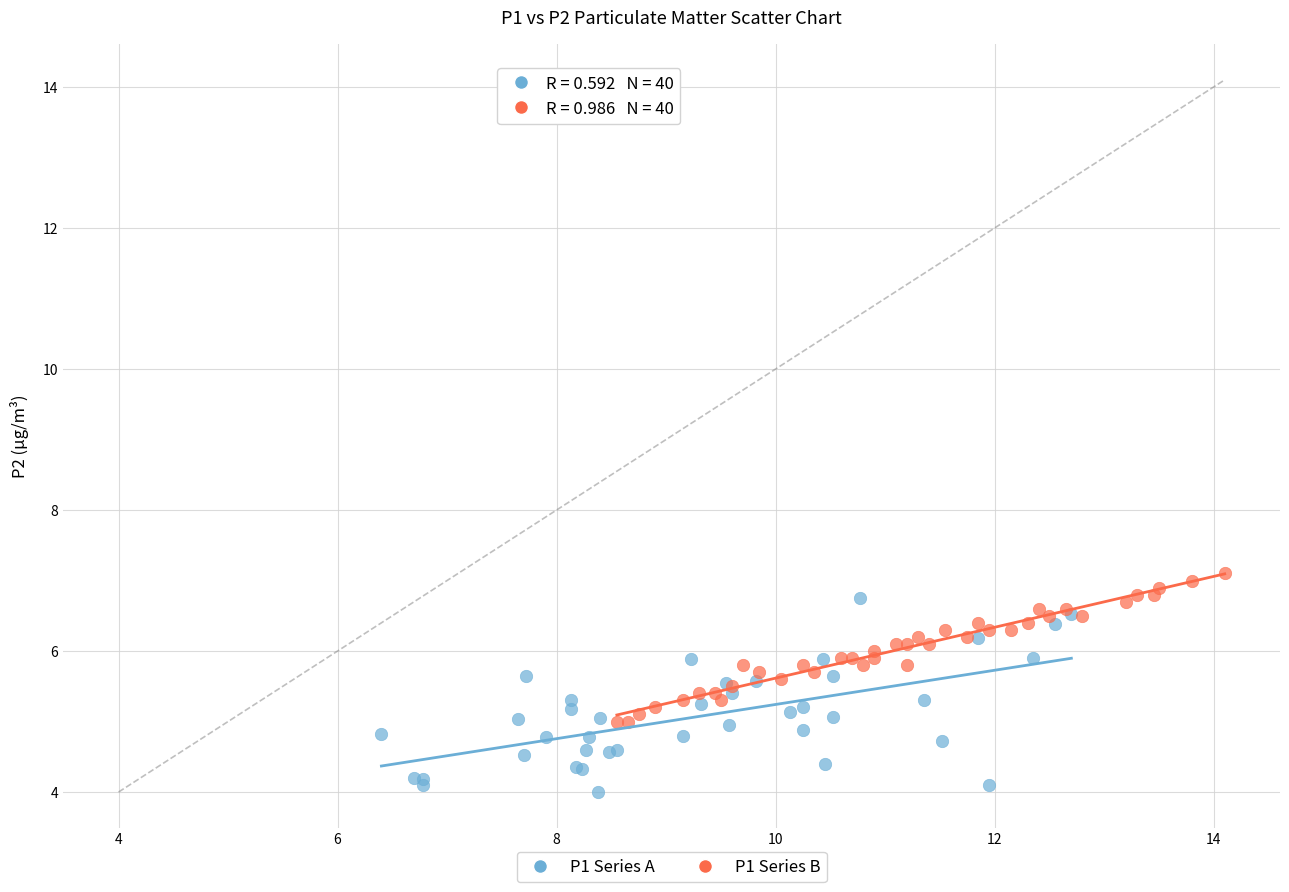

What are all the series names shown in the legend?

P1 Series A, P1 Series B